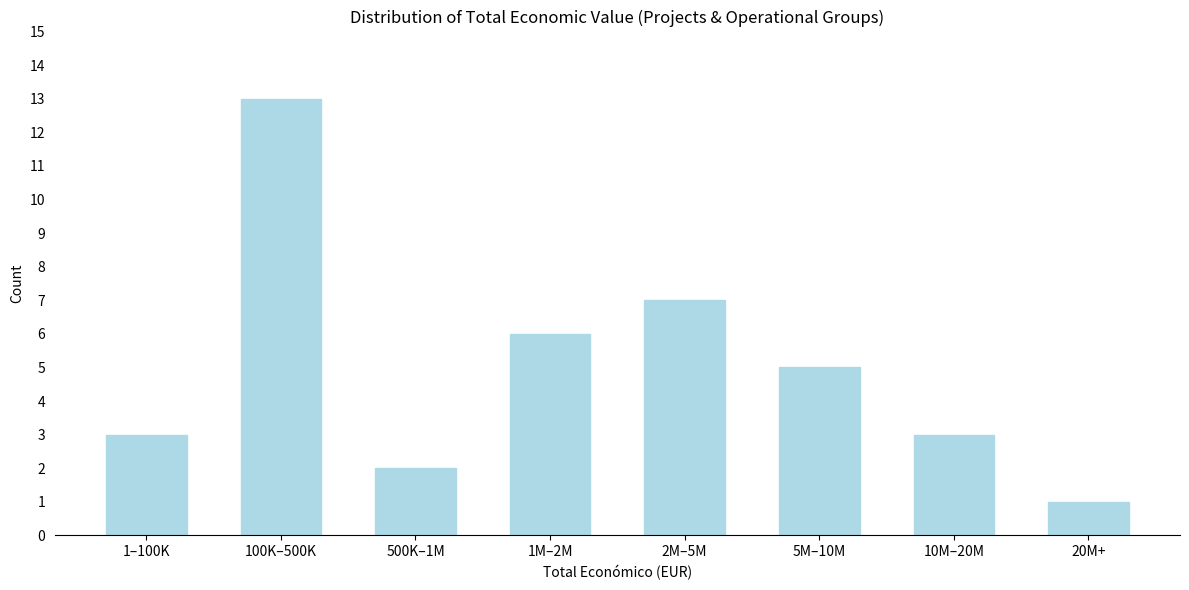

Reading left to right, list all the values displayed in this chart.

1–100K=3	100K–500K=13	500K–1M=2	1M–2M=6	2M–5M=7	5M–10M=5	10M–20M=3	20M+=1